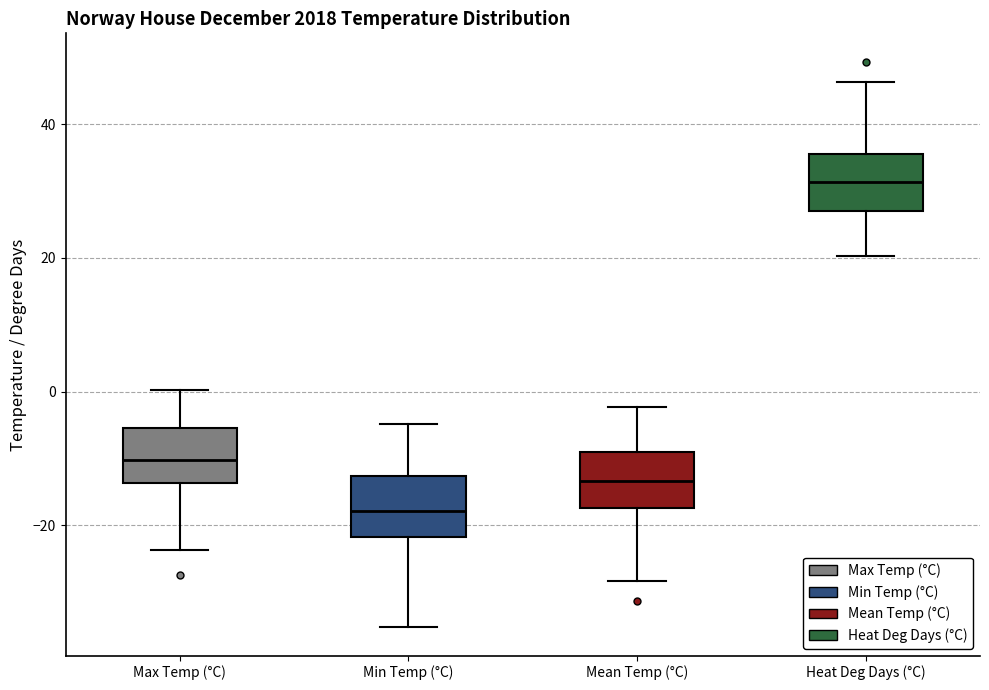

Reading left to right, read every box against the y-axis: the position of its median line, the range the box covers, and the ends of its whiskers. The values are not printed on the chart, so give them approximately, as read against the axis.

Max Temp (°C): median -10, box -14 to -6, whiskers -24 to 0
Min Temp (°C): median -18, box -22 to -12, whiskers -36 to -4
Mean Temp (°C): median -14, box -18 to -10, whiskers -28 to -2
Heat Deg Days (°C): median 32, box 28 to 36, whiskers 20 to 46